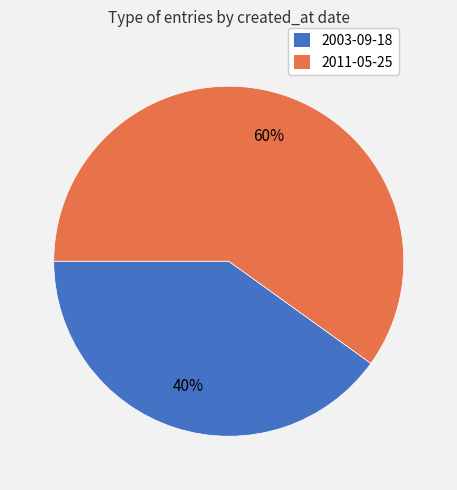

Is there a majority slice in this chart?

Yes